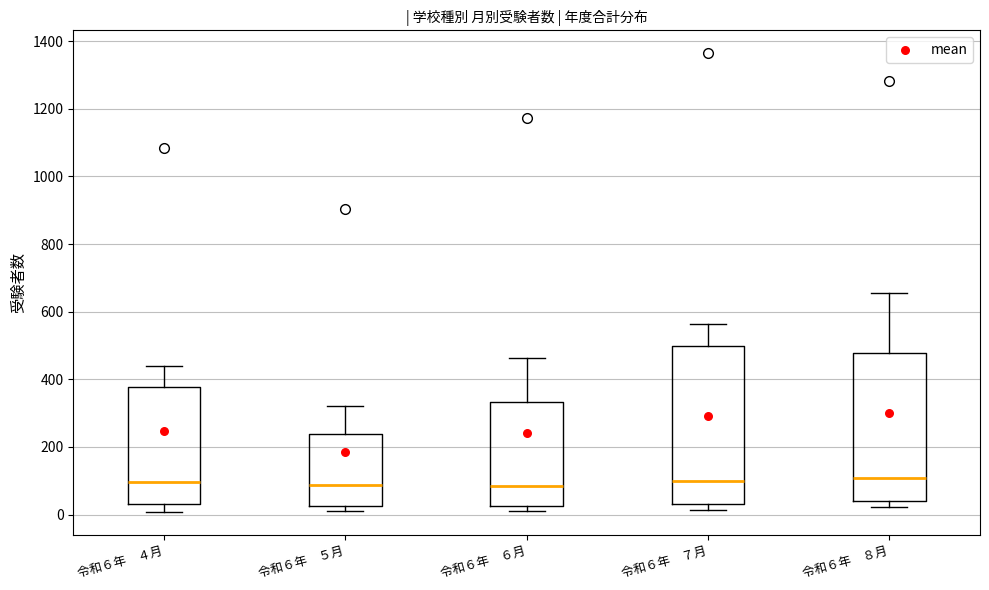

Where is the upper edge of the box for 令和６年 ５月 on the y-axis? The values are not printed on the chart, so give them approximately, as read against the axis.

240